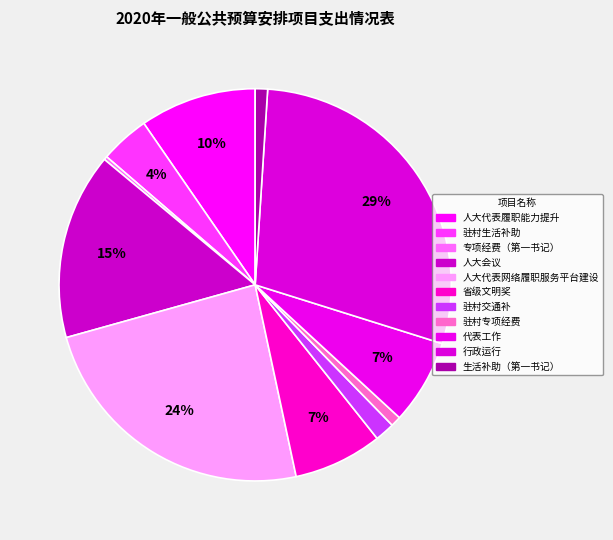

Which category has the smallest portion of the pie?

专项经费（第一书记）